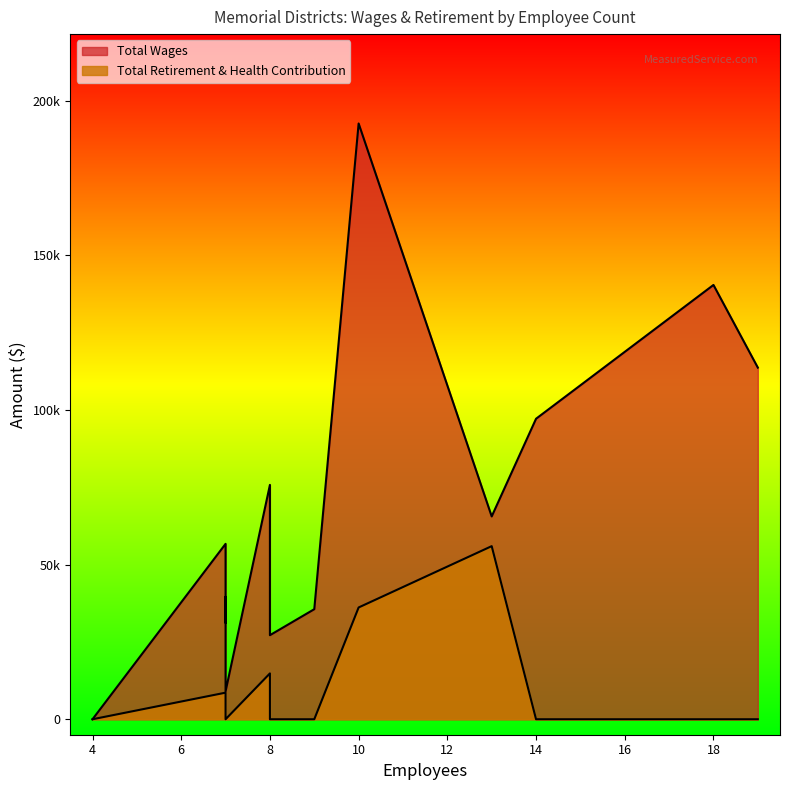

What is the difference between the maximum and second lowest values in the Total Wages series?

183611